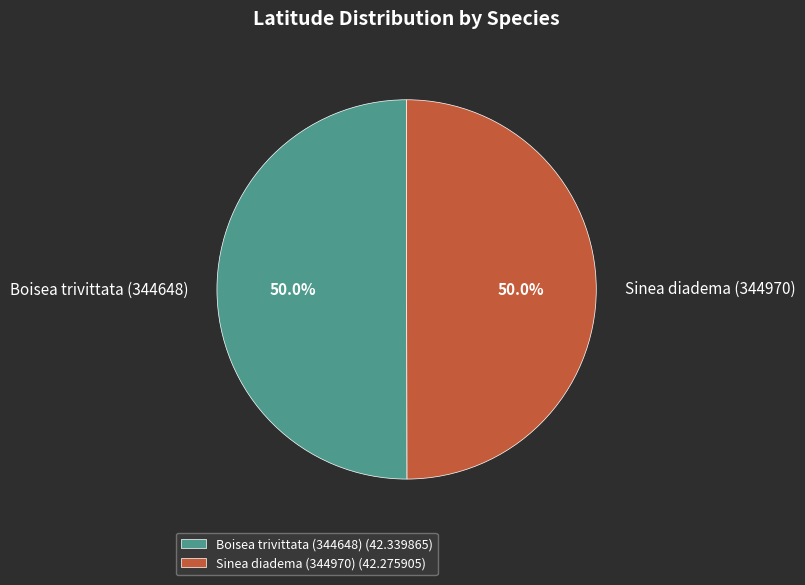

Approximately how many times larger is the value at Sinea diadema (344970) compared to Boisea trivittata (344648)?

1.0